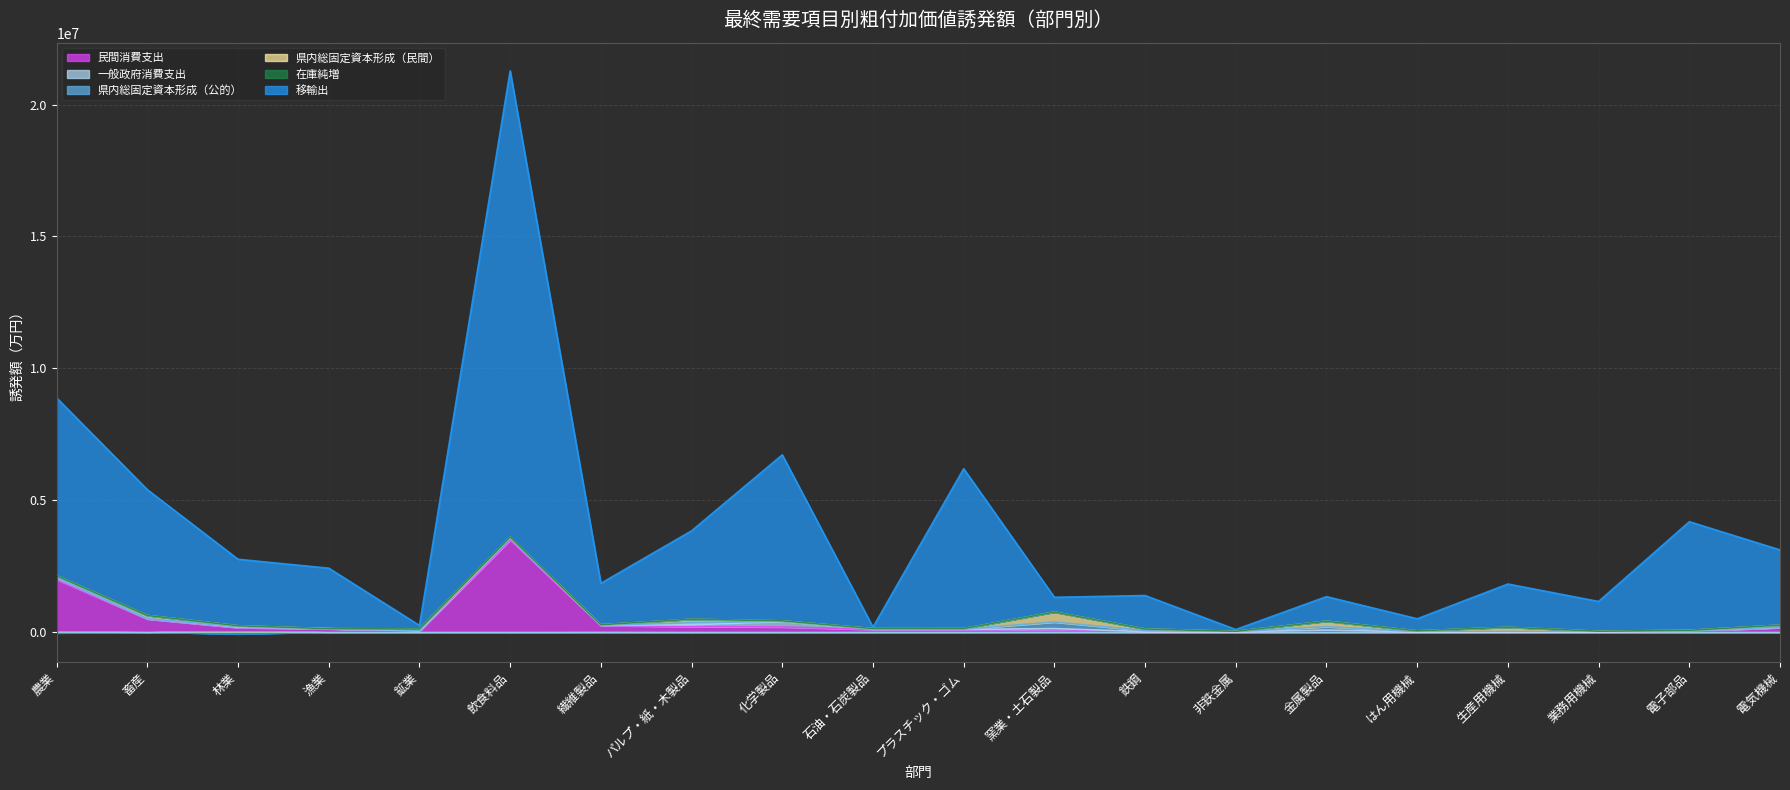

What is the difference between the highest and lowest values at 繊維製品?

1575490.0